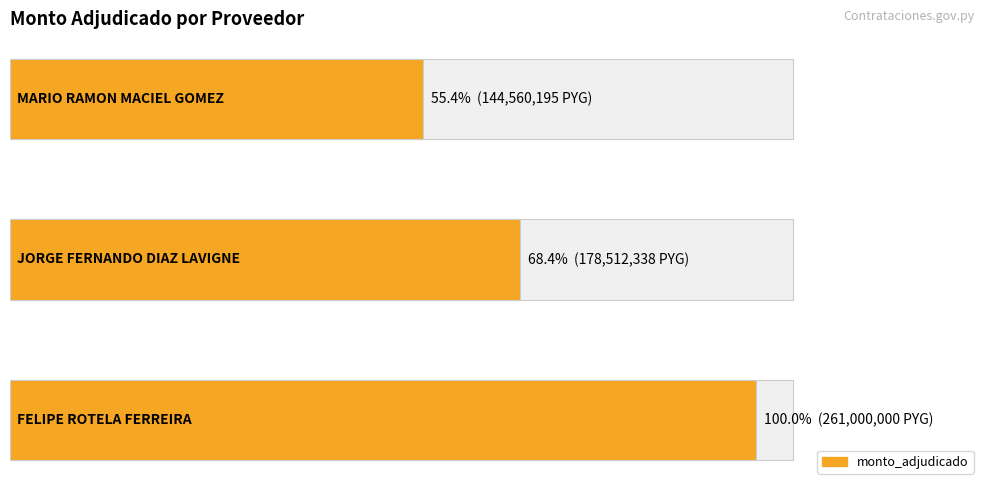

What is the minimum value shown in the chart?

144560195